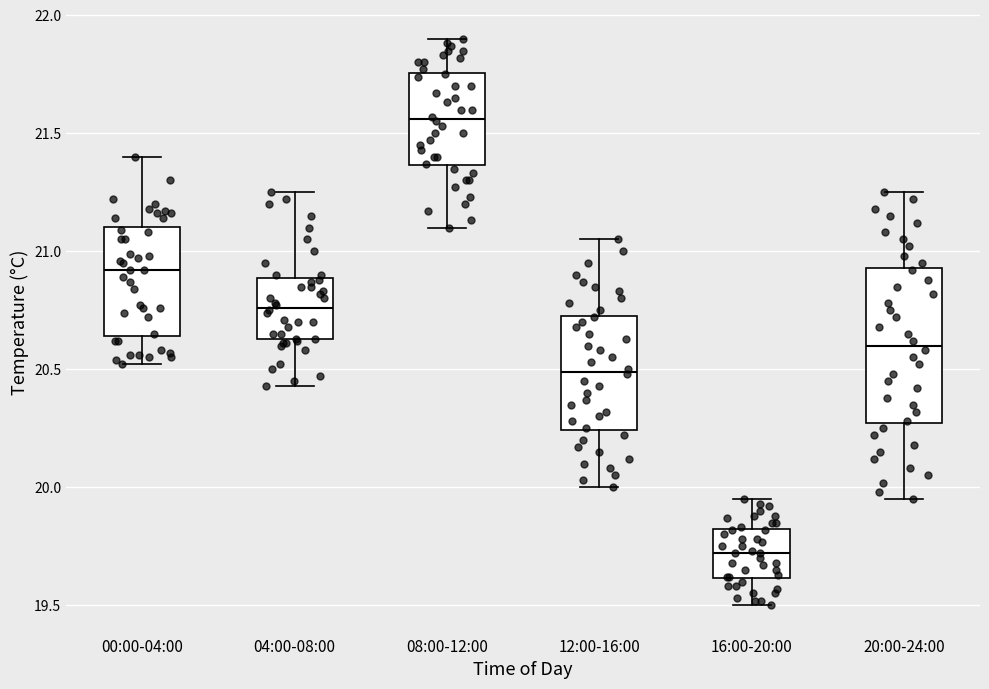

Reading left to right, read every box against the y-axis: the position of its median line, the range the box covers, and the ends of its whiskers. The values are not printed on the chart, so give them approximately, as read against the axis.

00:00-04:00: median 20.90, box 20.65 to 21.10, whiskers 20.50 to 21.40
04:00-08:00: median 20.75, box 20.65 to 20.90, whiskers 20.45 to 21.25
08:00-12:00: median 21.55, box 21.35 to 21.75, whiskers 21.10 to 21.90
12:00-16:00: median 20.50, box 20.25 to 20.75, whiskers 20.00 to 21.05
16:00-20:00: median 19.70, box 19.60 to 19.80, whiskers 19.50 to 19.95
20:00-24:00: median 20.60, box 20.25 to 20.95, whiskers 19.95 to 21.25